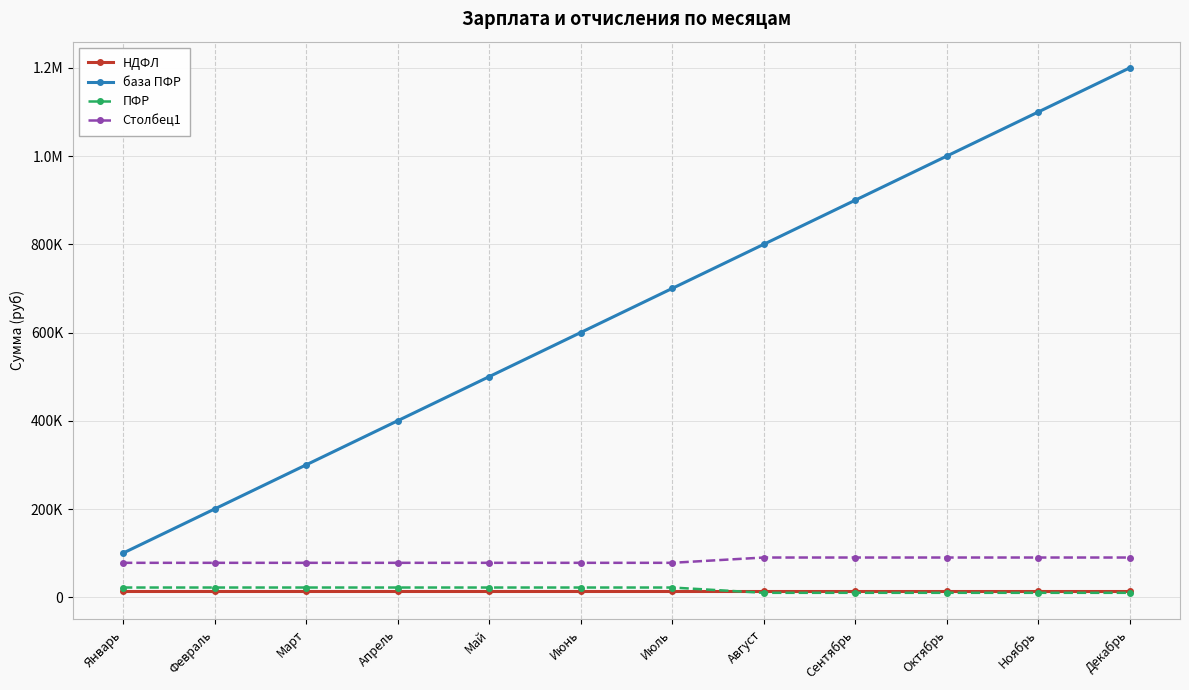

The Столбец1 series shows 90009.9 at Декабрь. True or false?

True